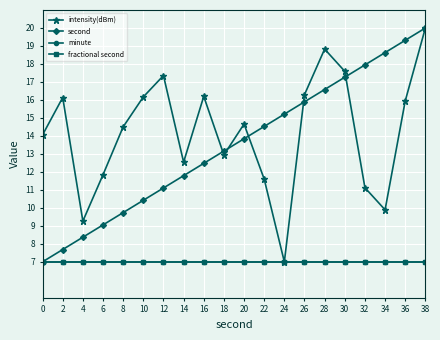

True or false: second and fractional second intersect in this chart.

False